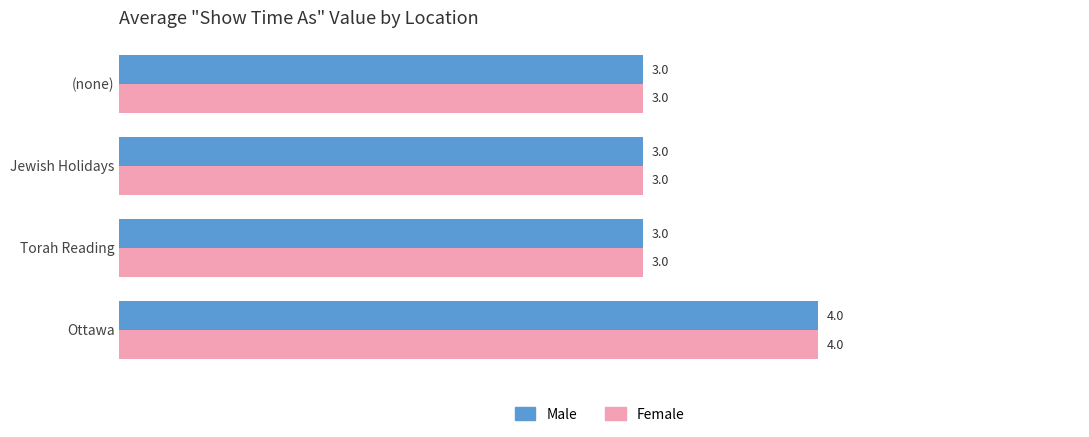

What is the total value across all series at Torah Reading?

6